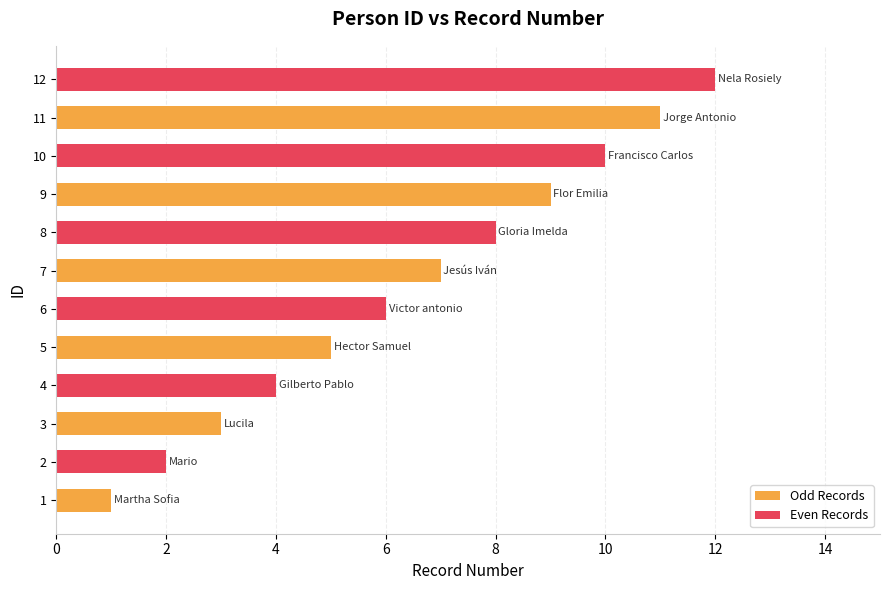

Rank the categories by value from highest to lowest.

12, 11, 10, 9, 8, 7, 6, 5, 4, 3, 2, 1